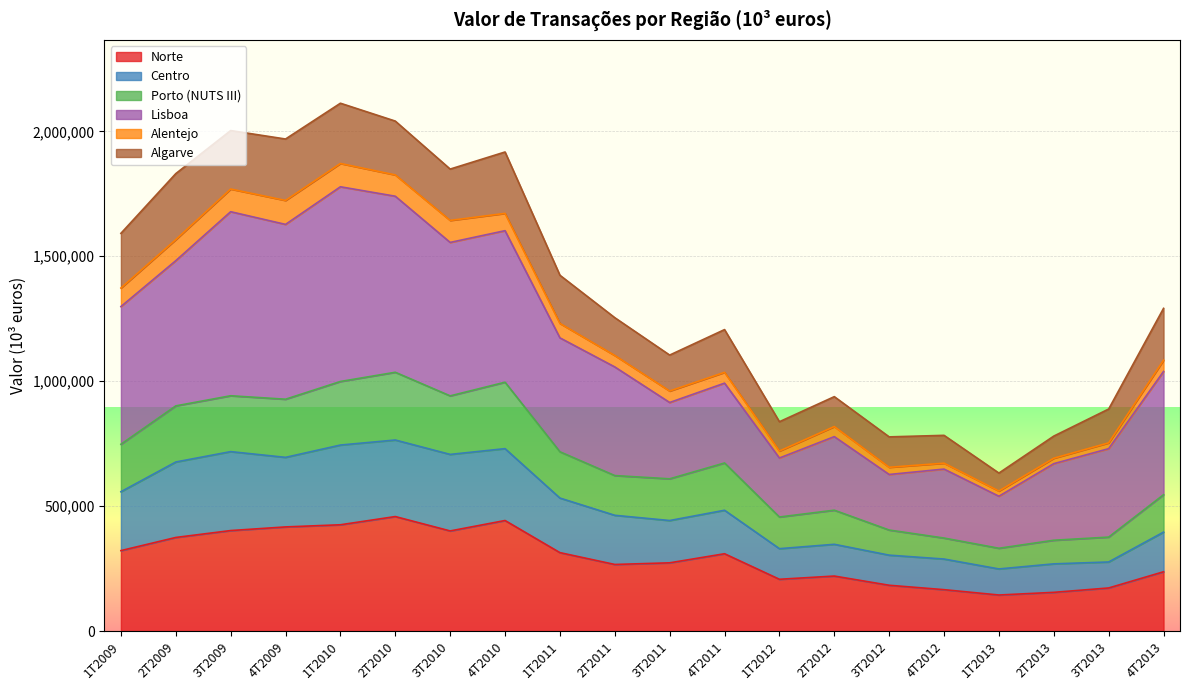

How many interior local valleys does the Porto (NUTS III) series have?

5